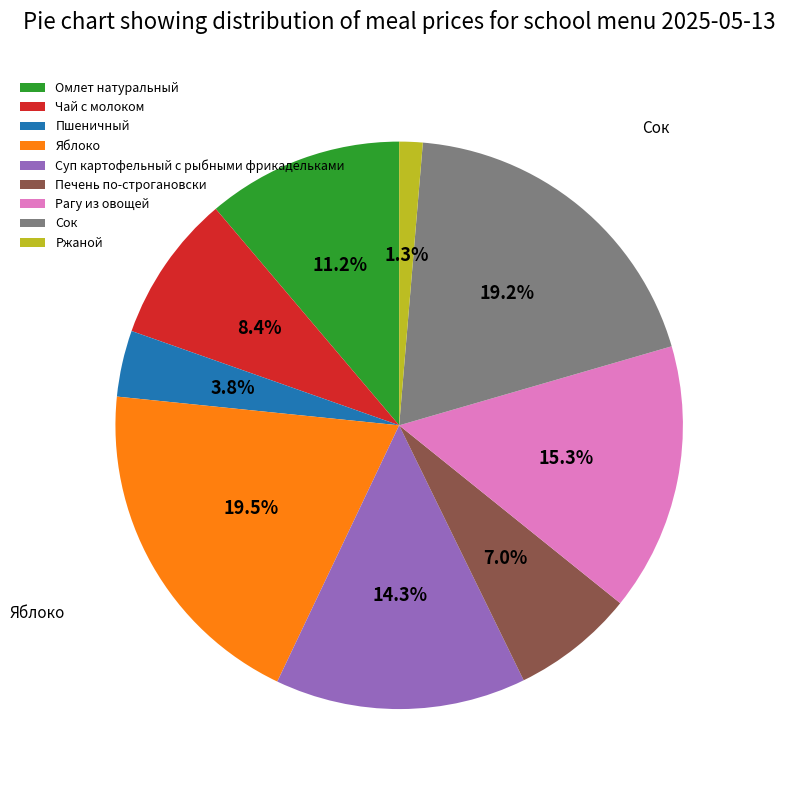

What is the ratio of the value at Рагу из овощей to the value at Омлет натуральный?

1.4